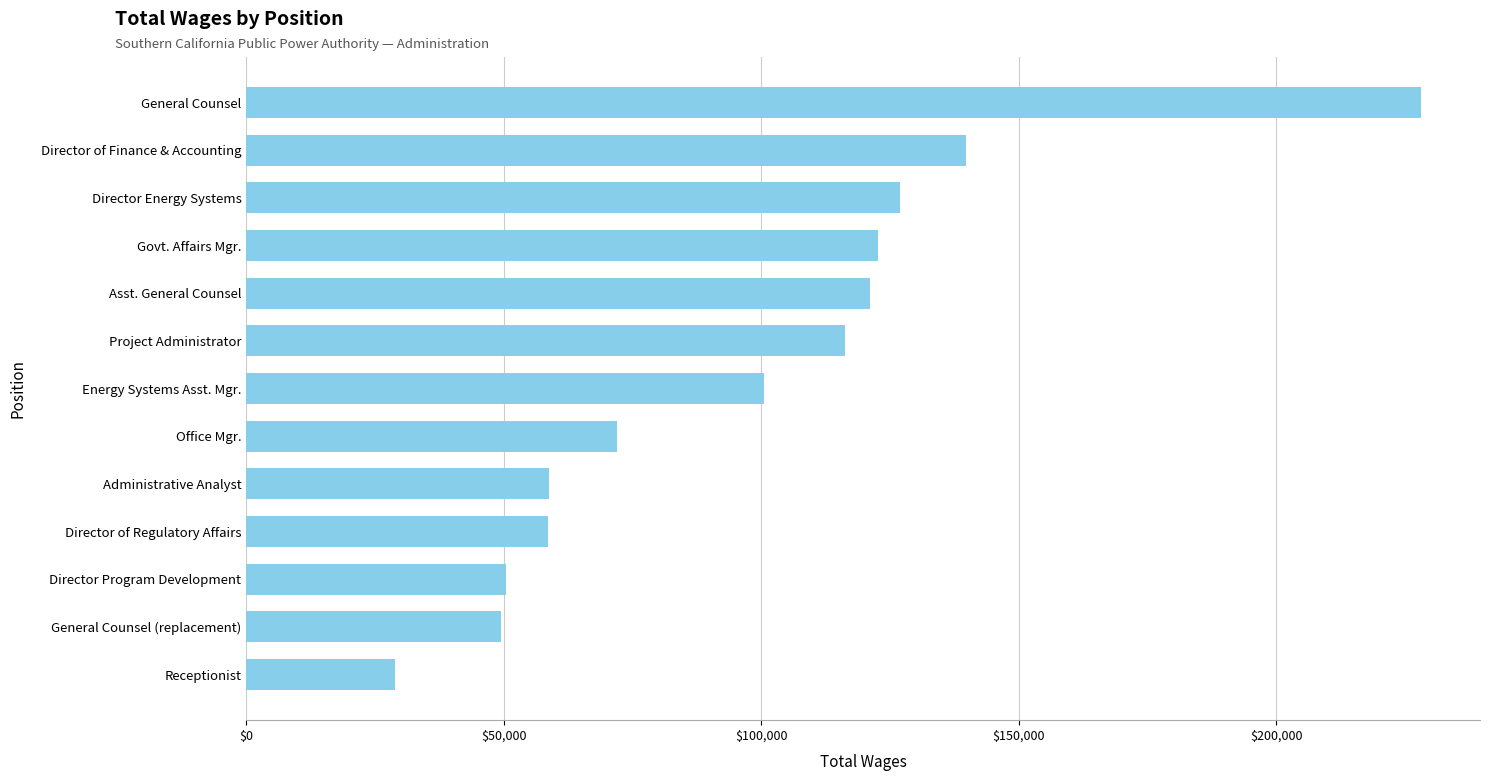

Is it true that the value at Director Program Development is 18948?

False